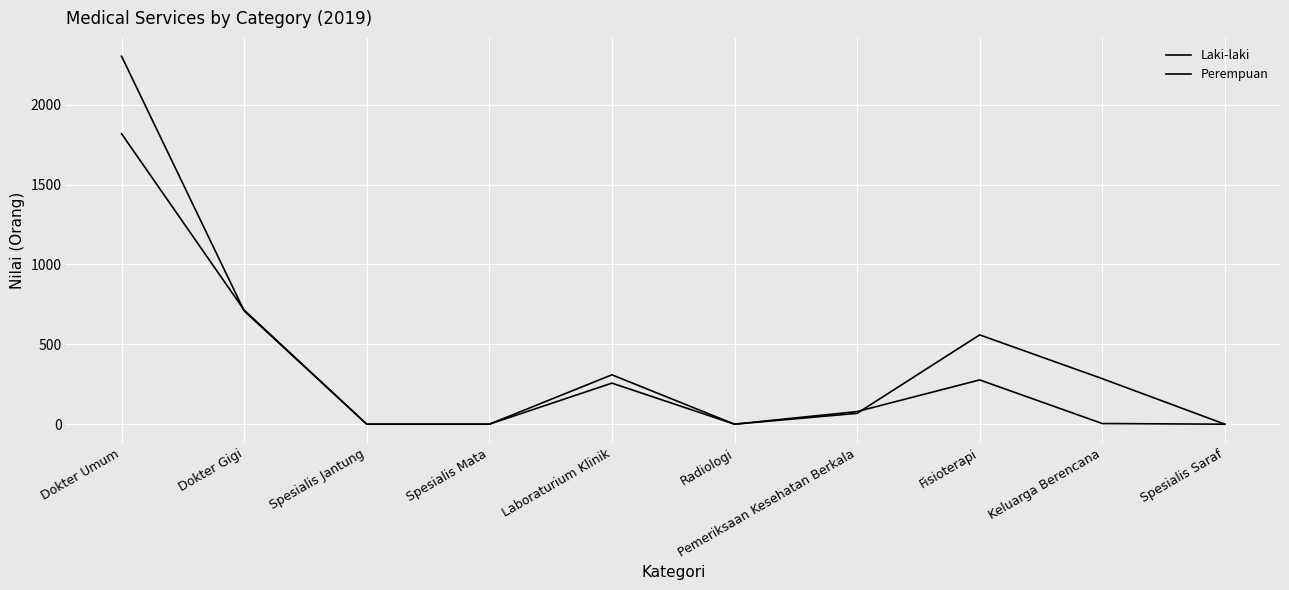

Which has a higher value, Keluarga Berencana or Radiologi?

Keluarga Berencana